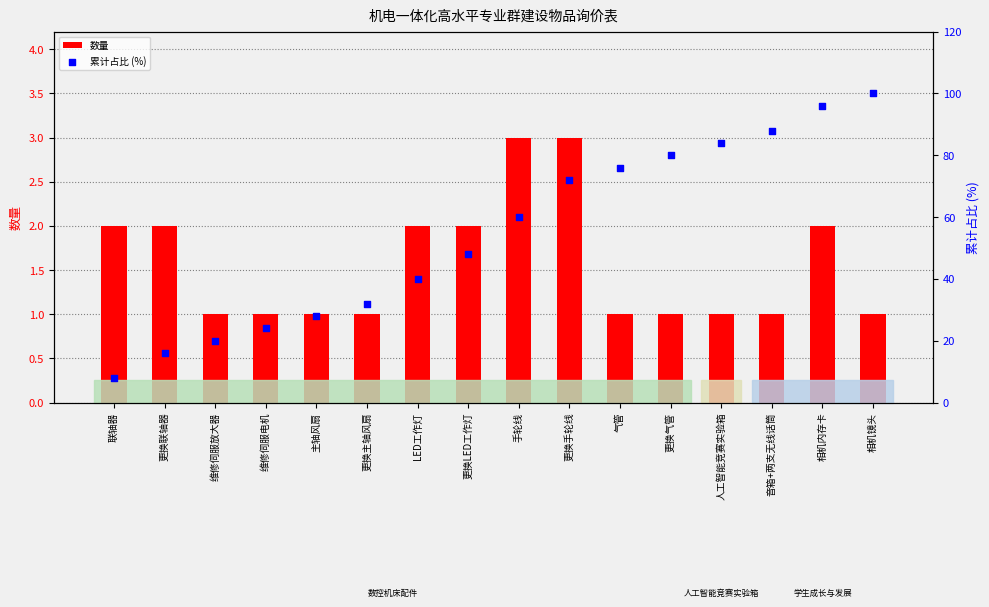

What is the total value across all series at 主轴风扇?

29.0